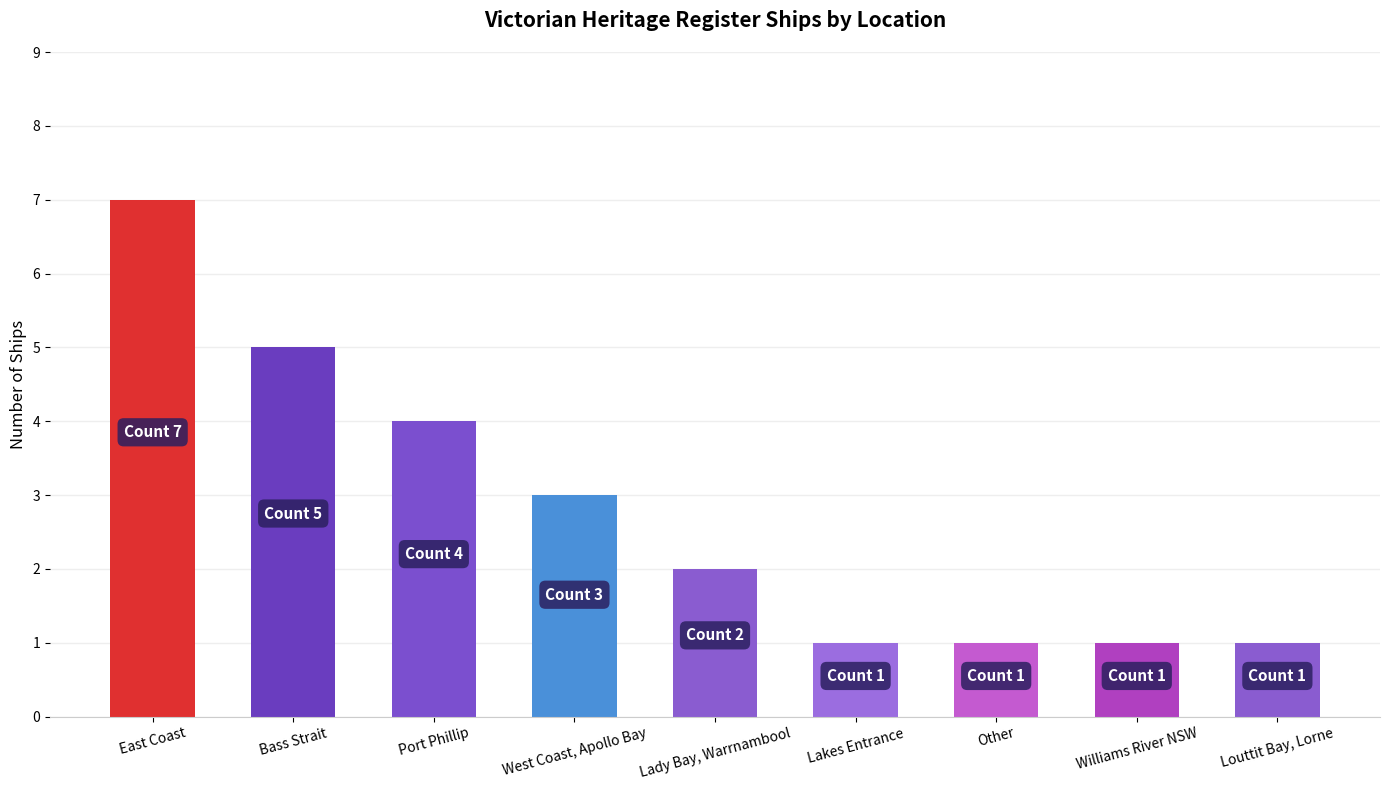

What is the greatest value displayed?

7